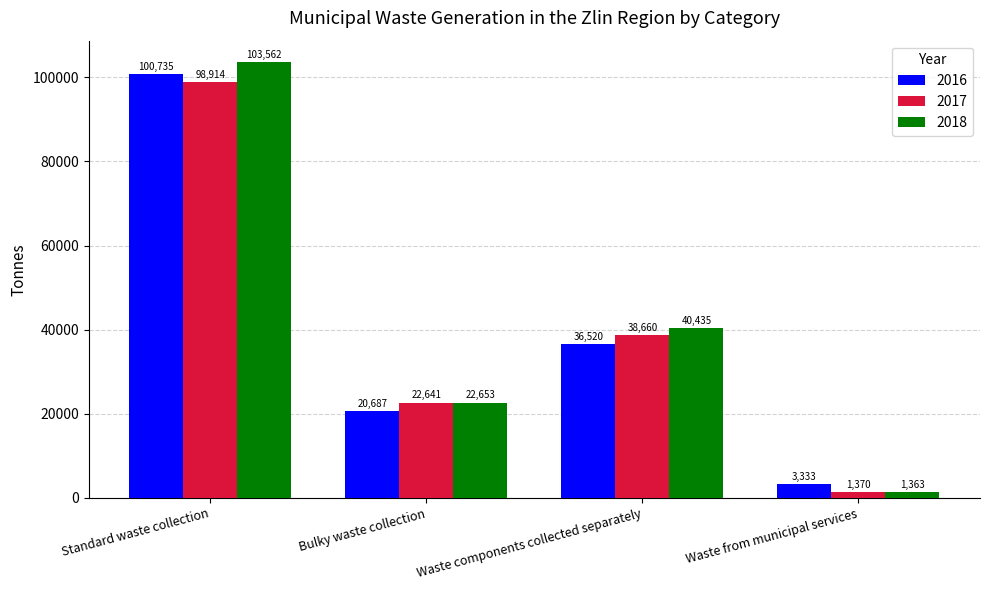

What is the sum of all 2017 values?

161585.1